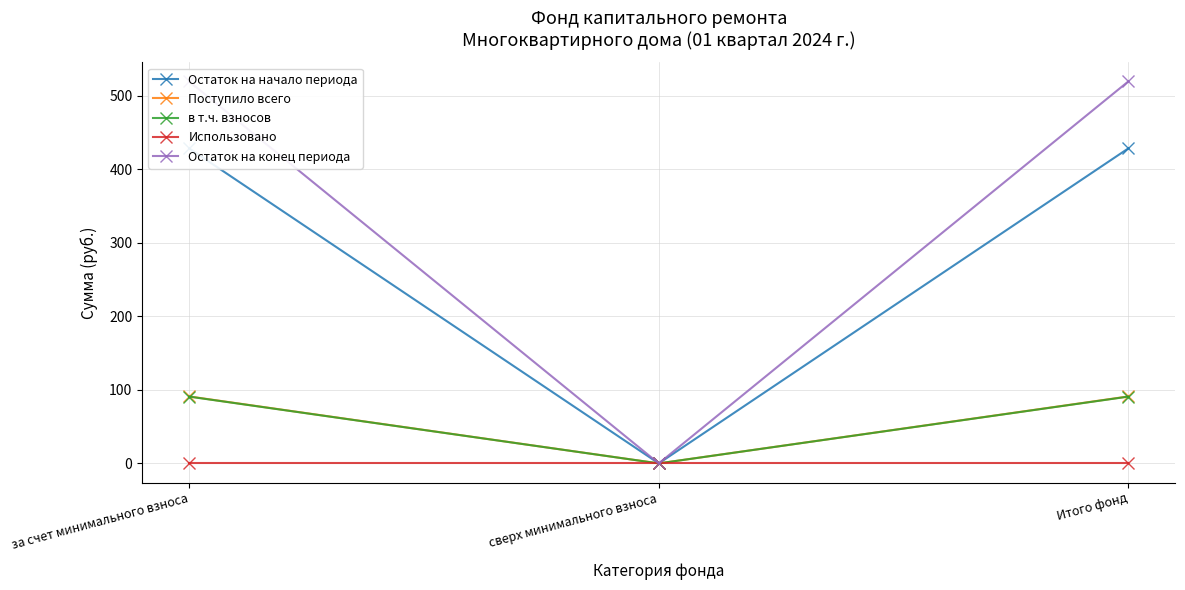

The в т.ч. взносов series shows 121.5 at Итого фонд. True or false?

False